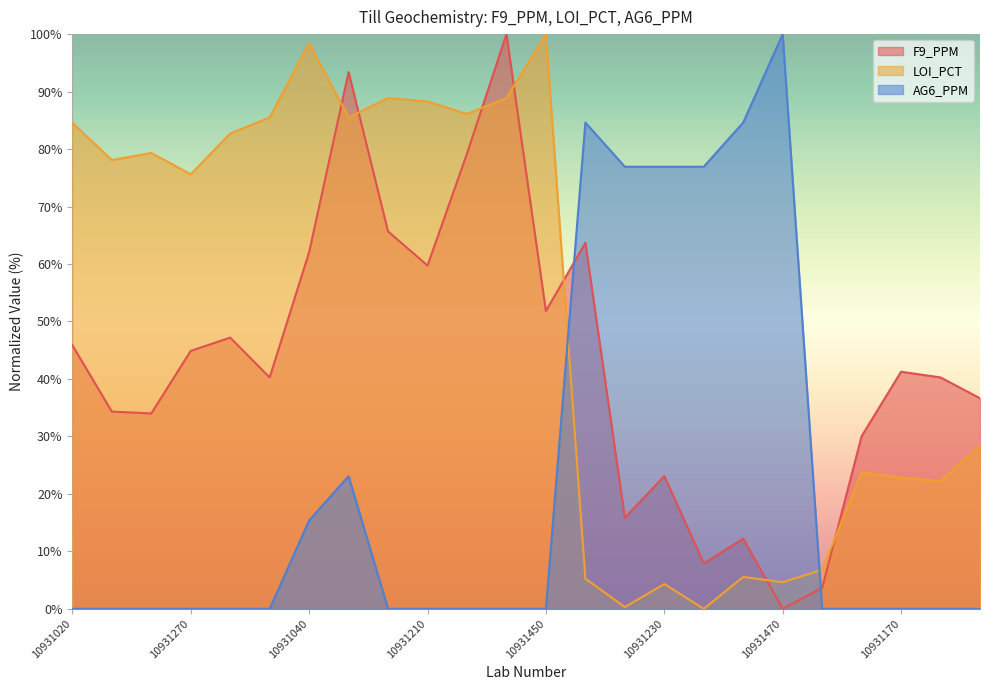

Where do LOI_PCT and F9_PPM first cross each other?

10931040 and 10931110